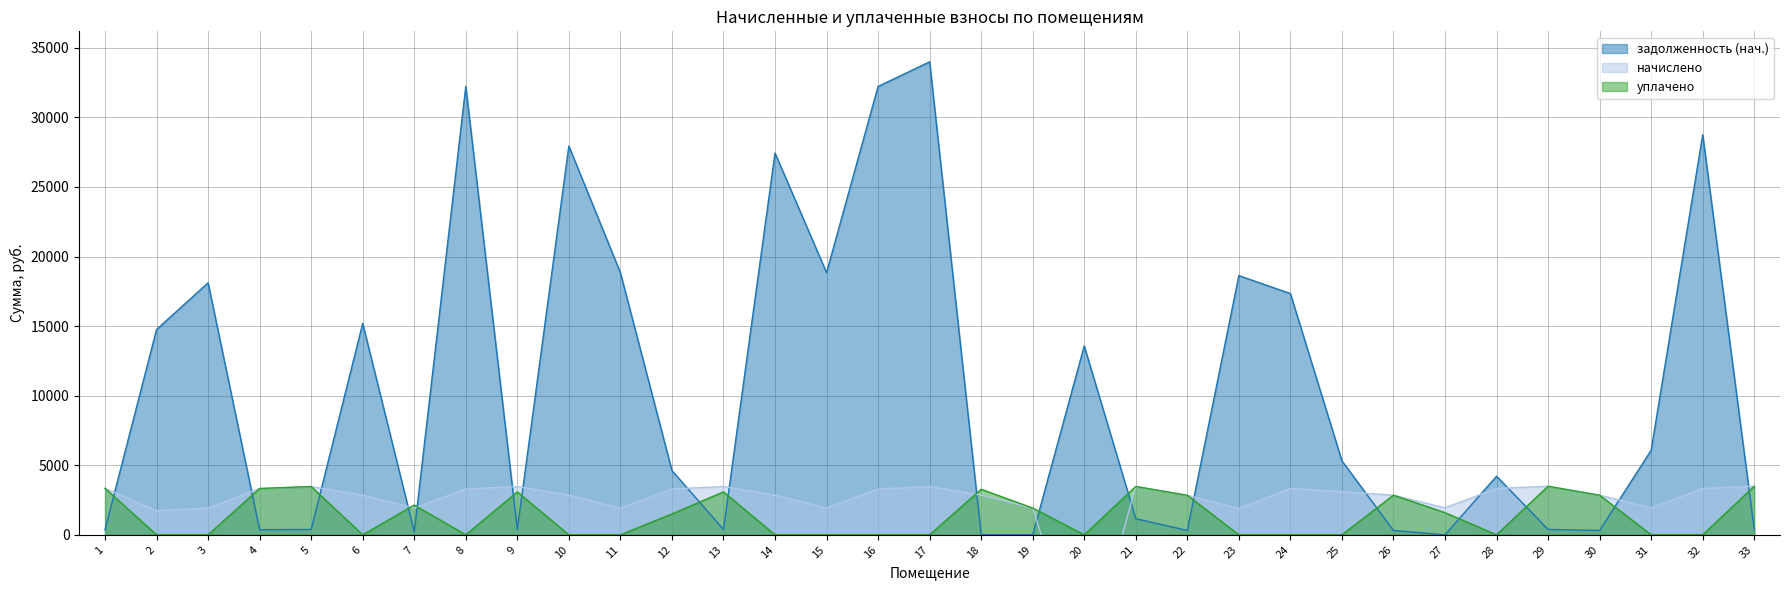

At which label does задолженность (нач.) first exceed 4619?

2